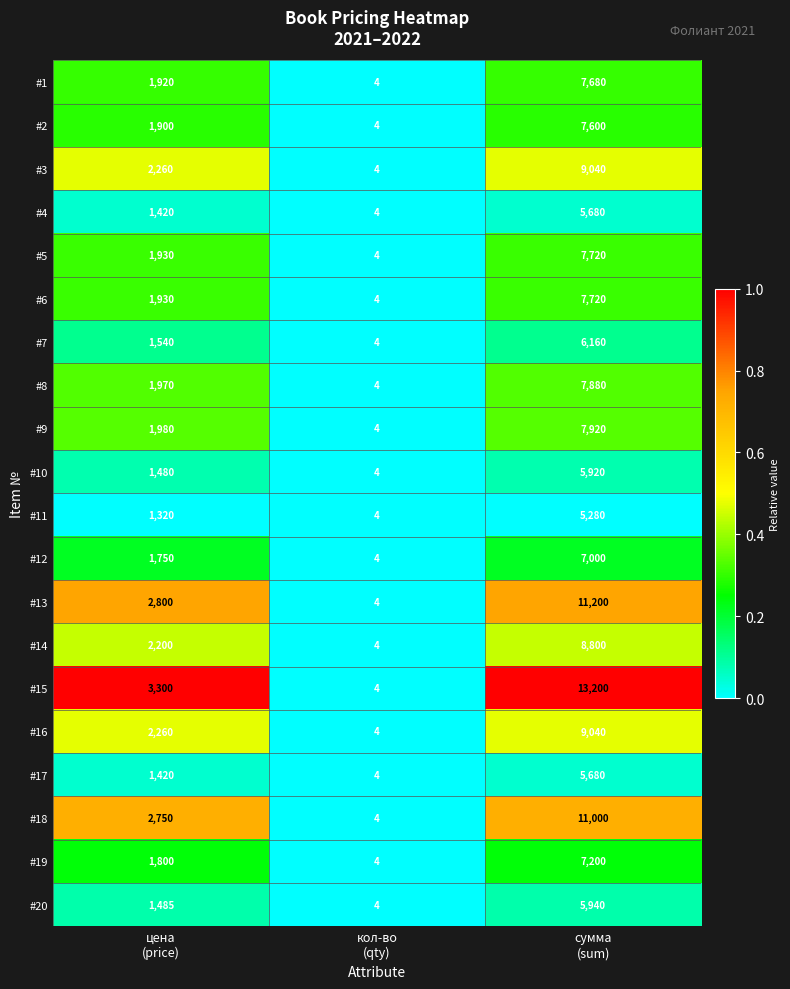

Which series has the largest total across all categories?

#15